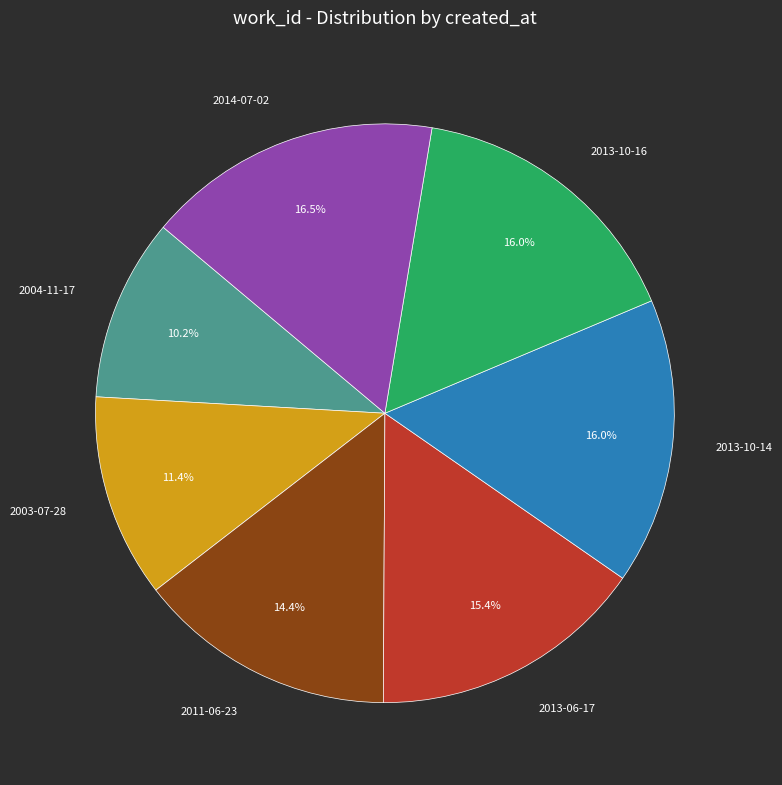

How much of the chart is everything except 2013-10-16?

84.0%